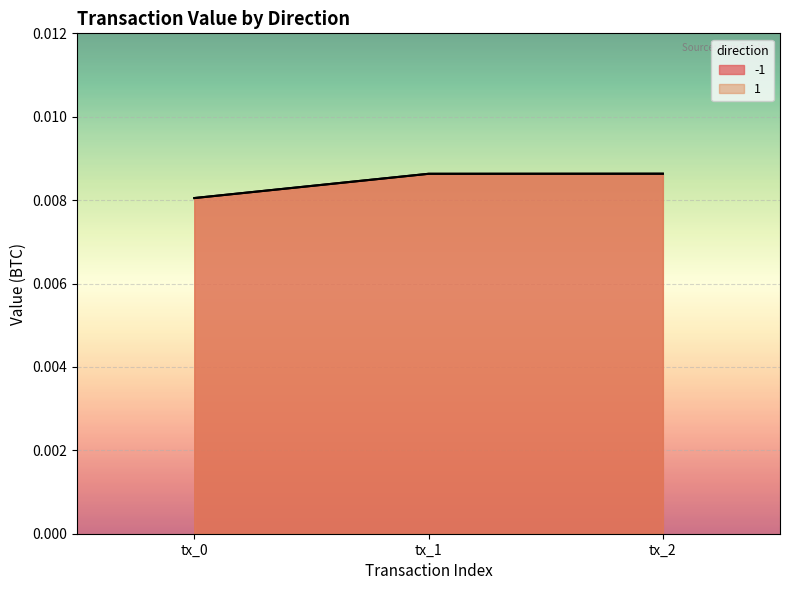

True or false: value and valid_mainchain cross at least once.

False